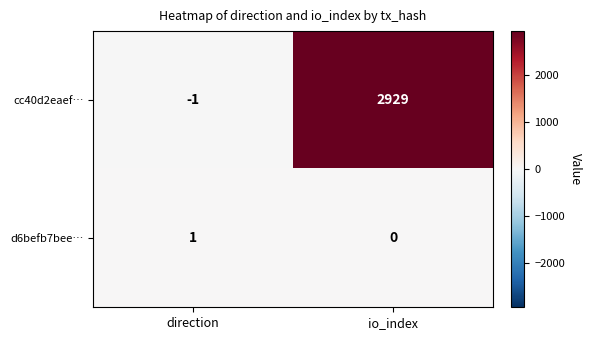

What is the sum of all cc40d2eaef… values?

2928